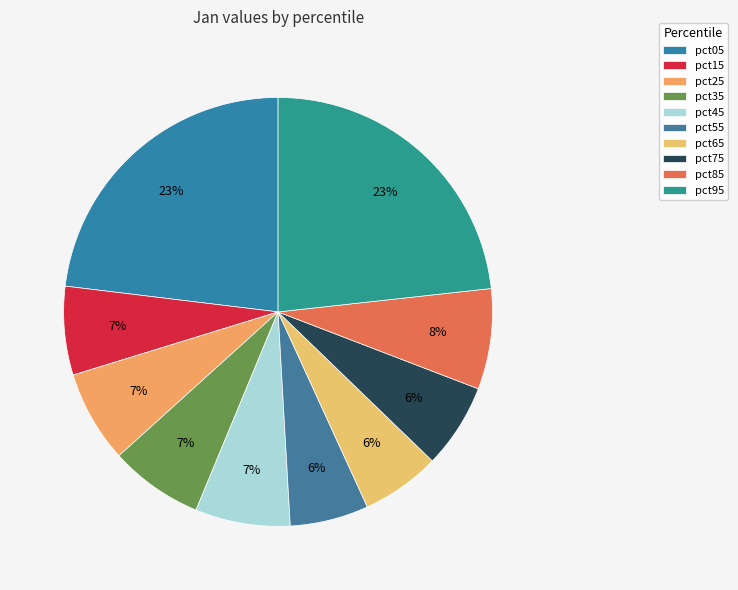

Count the number of slices in the pie.

10